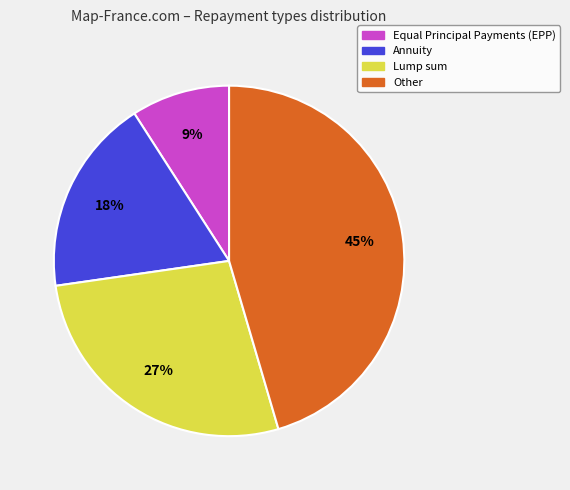

Which has a higher value, Lump sum or Other?

Other